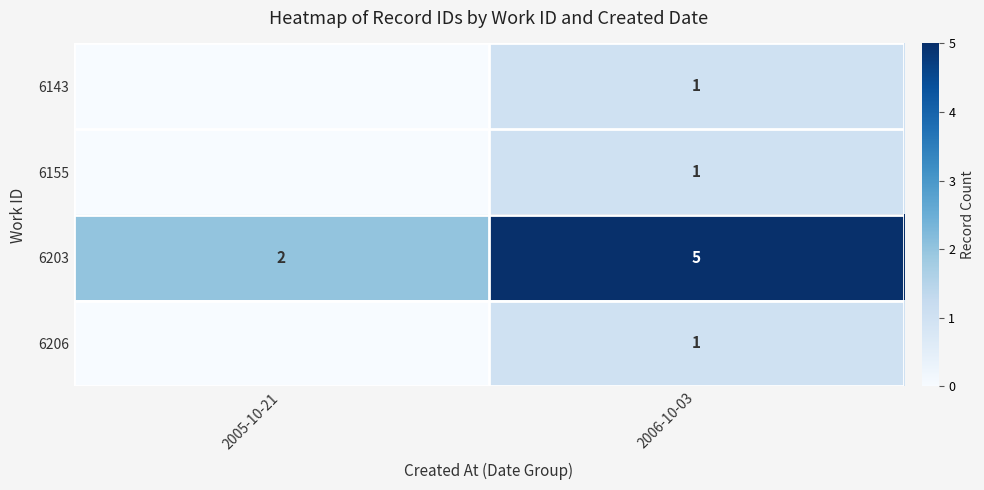

Is the value of 6203 at 2005-10-21 greater than the value of 6206 at 2006-10-03?

Yes